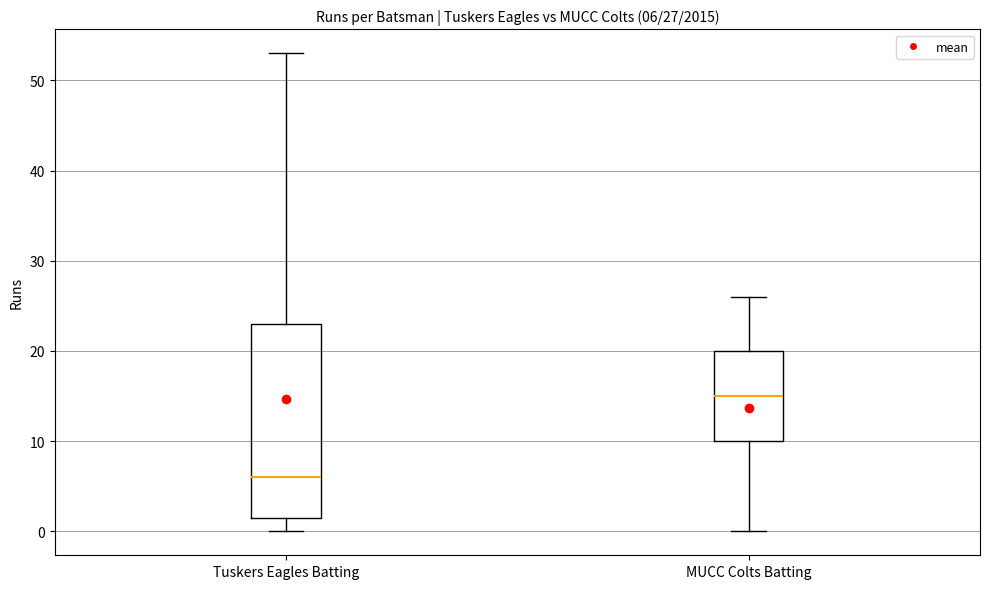

Comparing the boxes themselves (not the whiskers), which one is the tallest?

Tuskers Eagles Batting